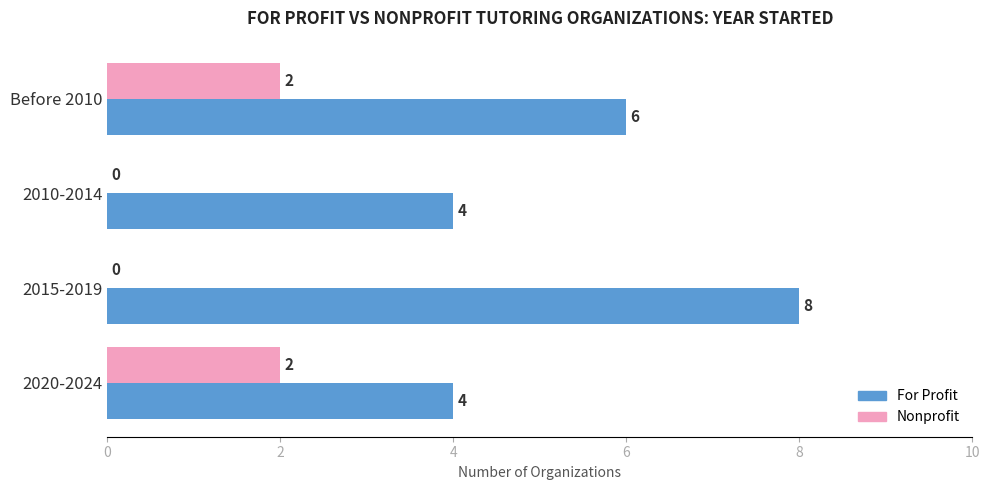

What is the maximum value for Nonprofit?

2